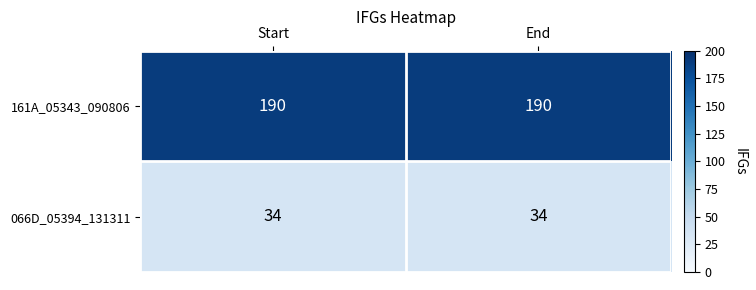

Is the value of 066D_05394_131311 at Start greater than the value of 161A_05343_090806 at End?

No